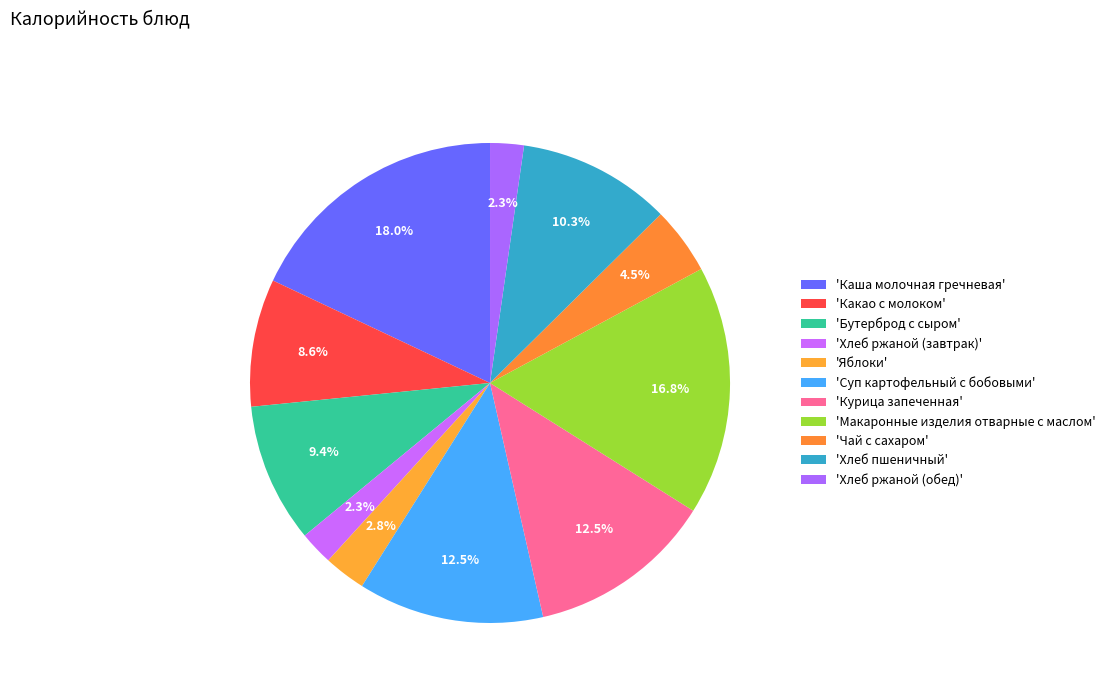

How many slices are in this pie chart?

11